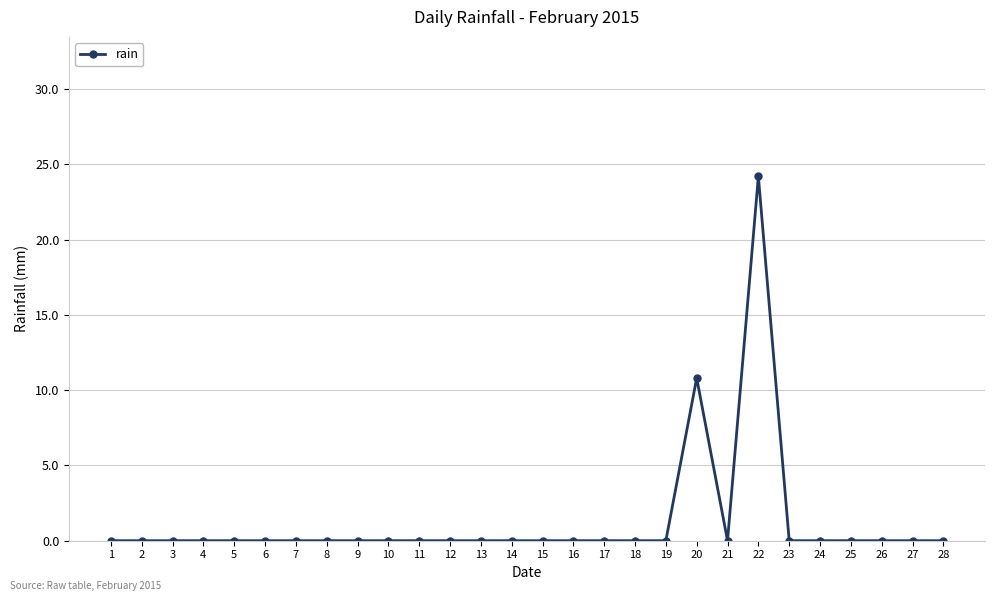

Where is the data nearest to the value 12?

20